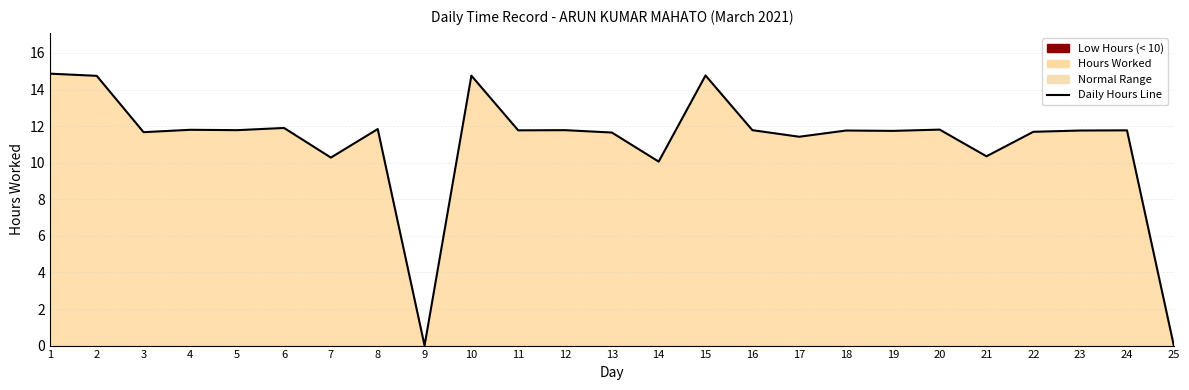

List the labels in order of value, largest first.

1, 15, 10, 2, 6, 8, 20, 4, 5, 12, 16, 11, 24, 18, 23, 19, 22, 3, 13, 17, 21, 7, 14, 9, 25